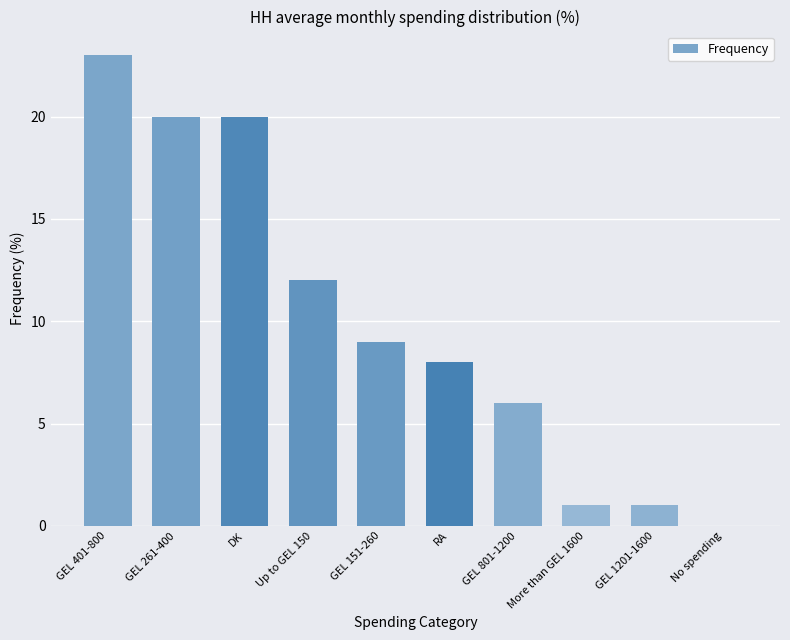

What is the greatest value displayed?

23